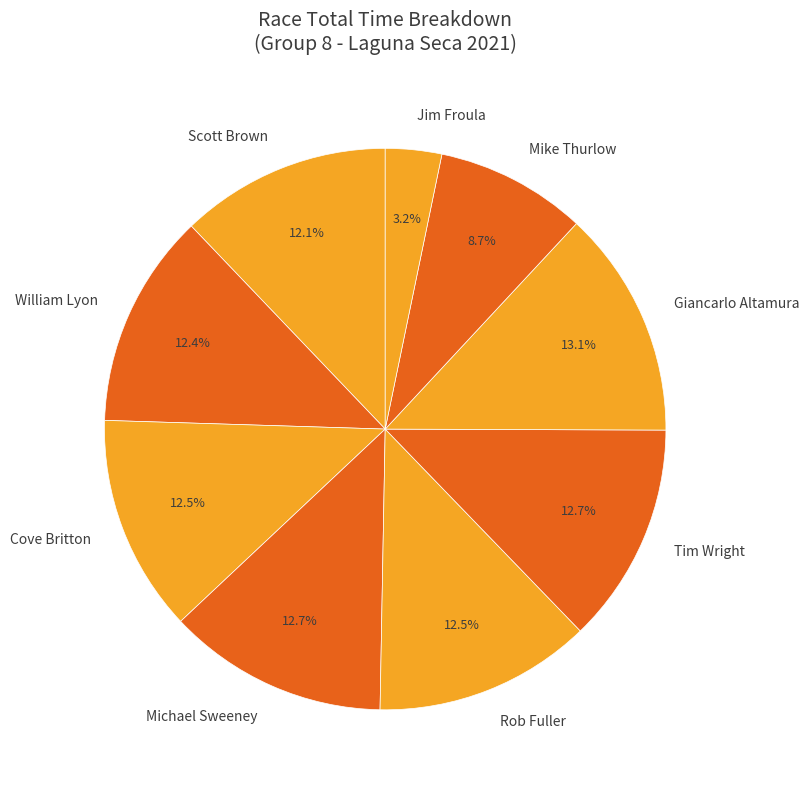

How many slices are in this pie chart?

9